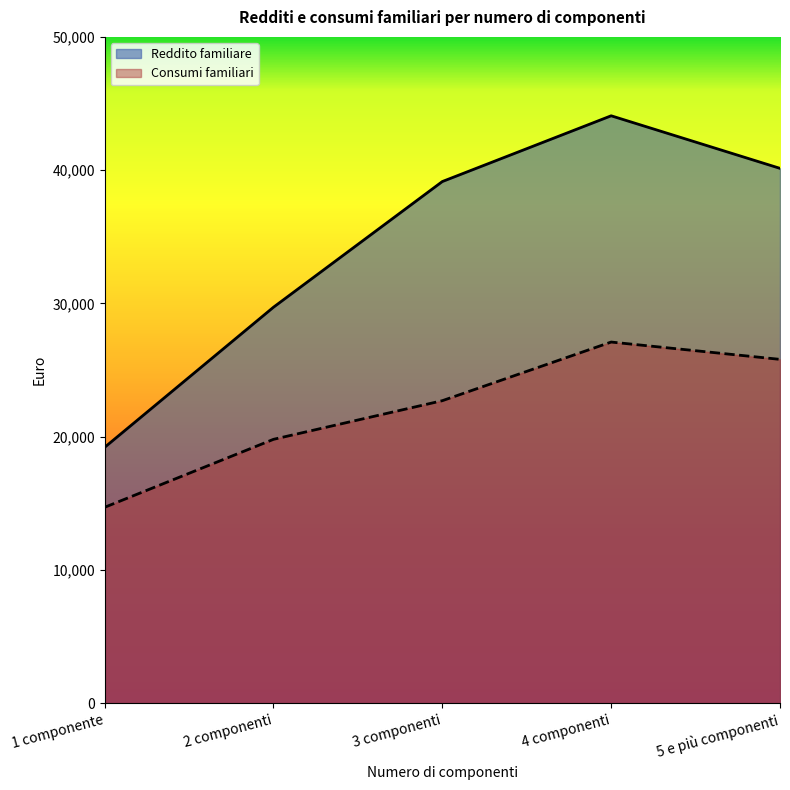

Which series changed the most between 1 componente and 2 componenti?

Reddito familiare